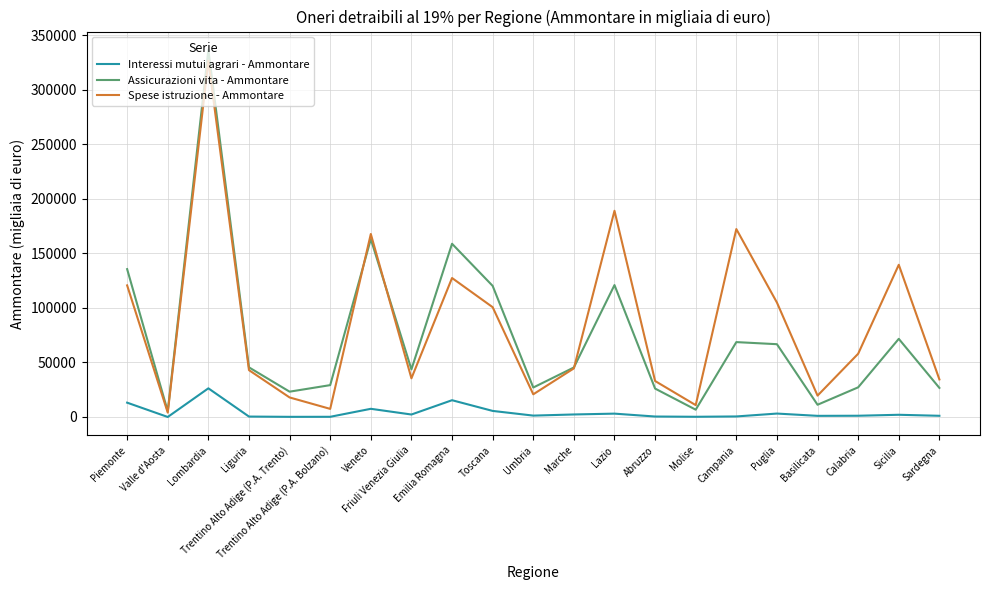

What is the maximum value for Spese istruzione - Ammontare?

326700